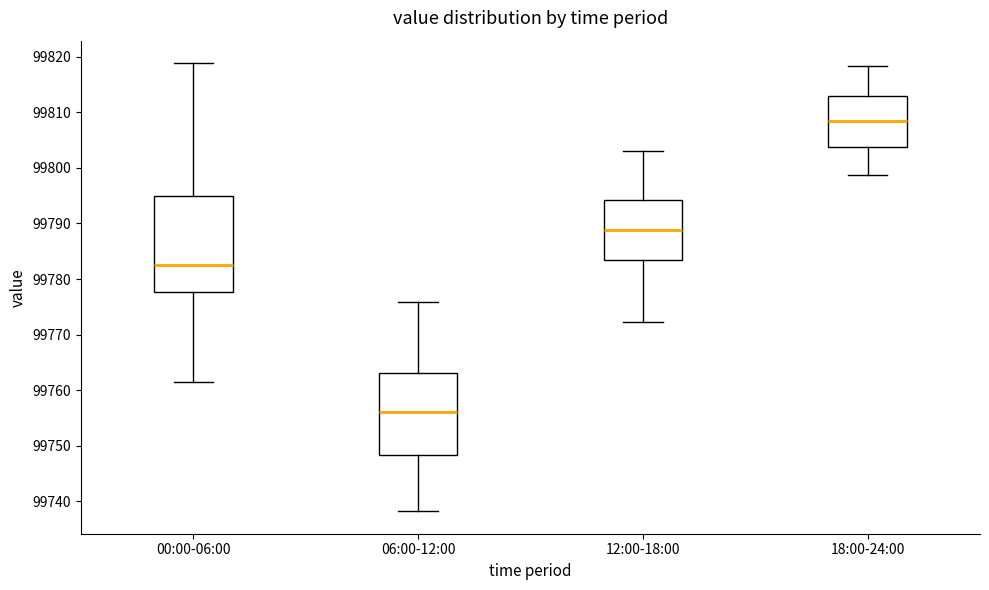

Which box has the highest median line?

18:00-24:00